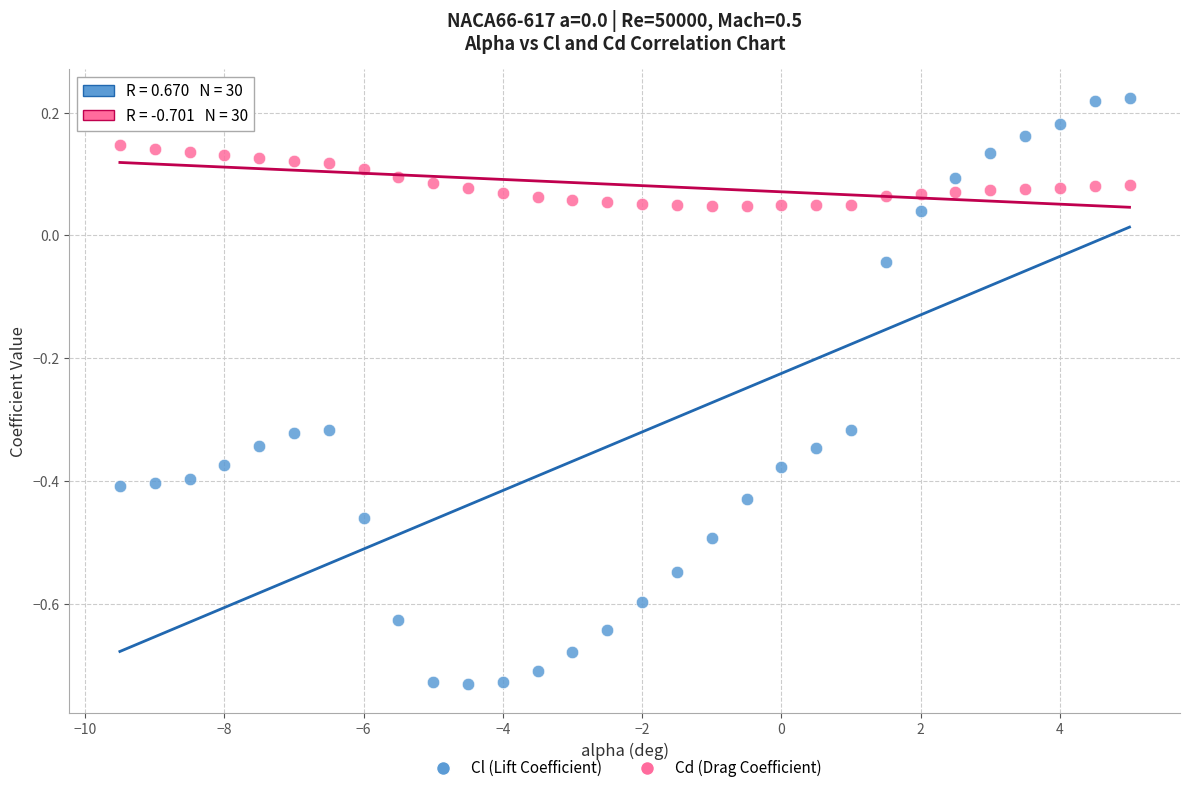

What is the X range (max minus min) for the scatter plot?

14.5